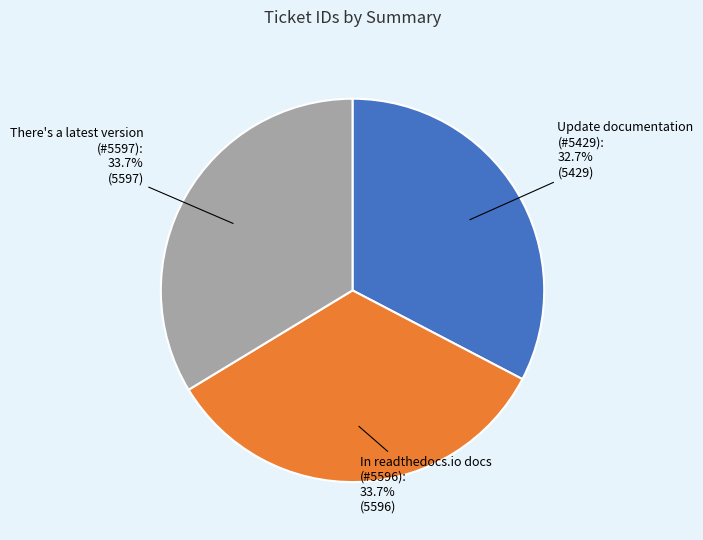

Is there a majority slice in this chart?

No